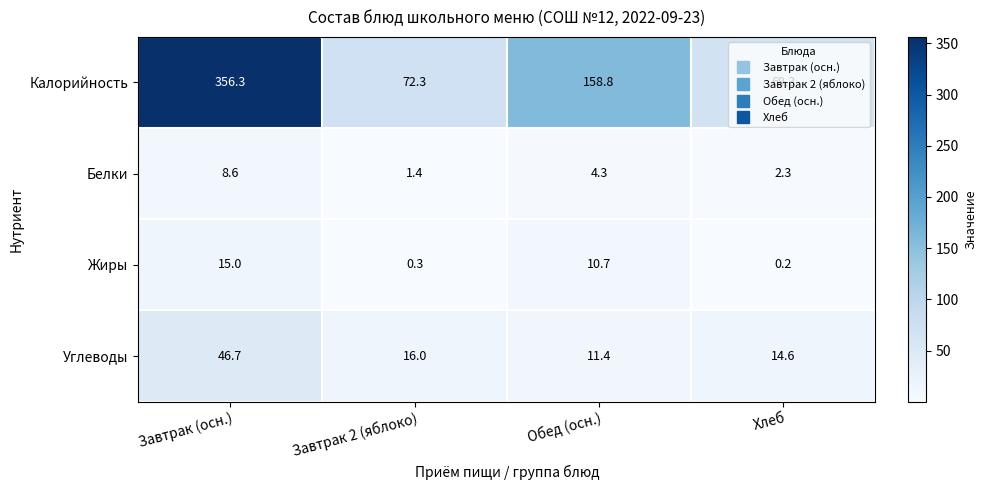

Is it true that Жиры equals 24.4 at Завтрак (осн.)?

False